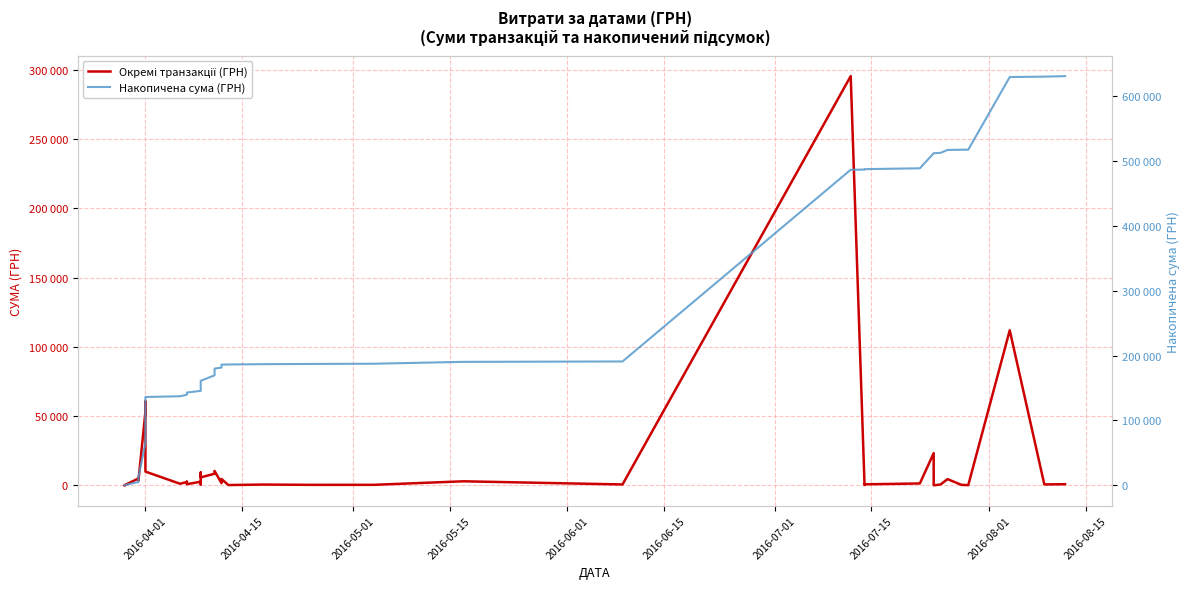

What is the value of the Накопичена сума (ГРН) point at the 15th from the left?

146318.9